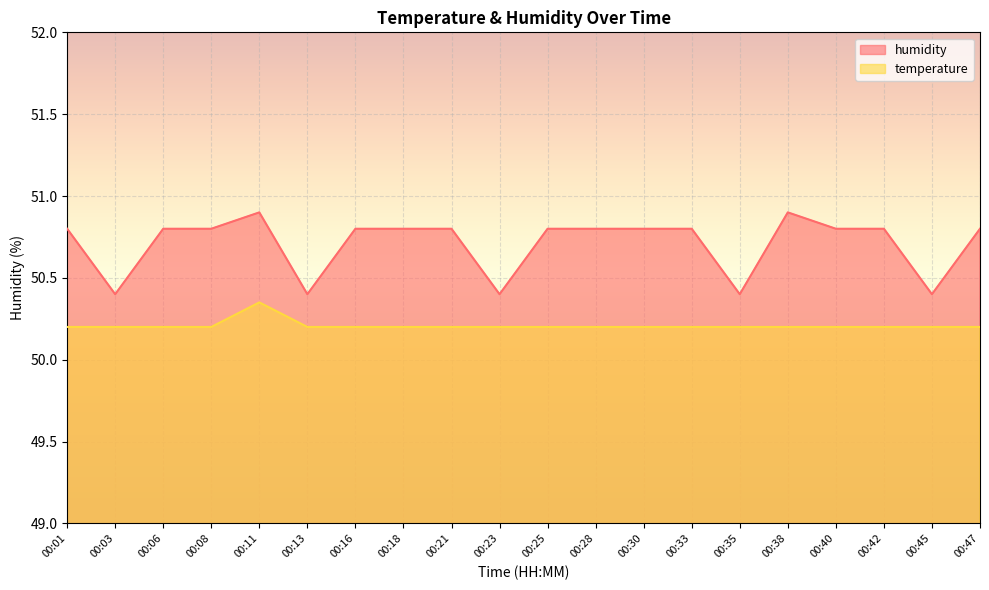

Is the value of humidity at 00:01 greater than the value of temperature at 00:47?

Yes